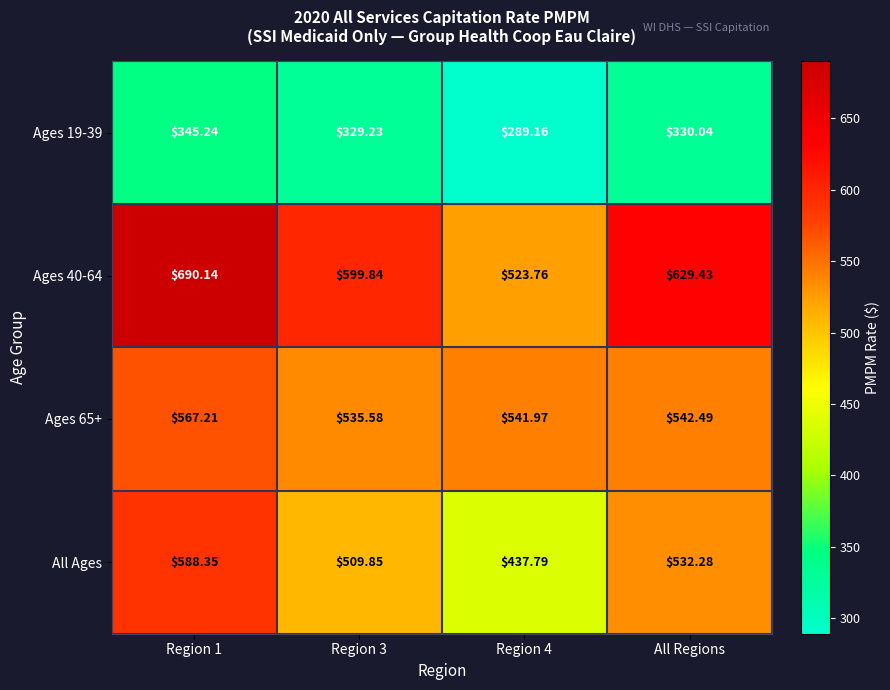

Is the value of Ages 19-39 at Region 3 greater than the value of Ages 65+ at Region 3?

No